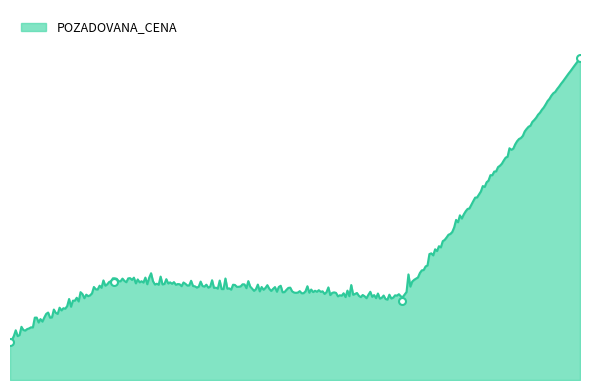

What position from the left is 2023-11-03?

1